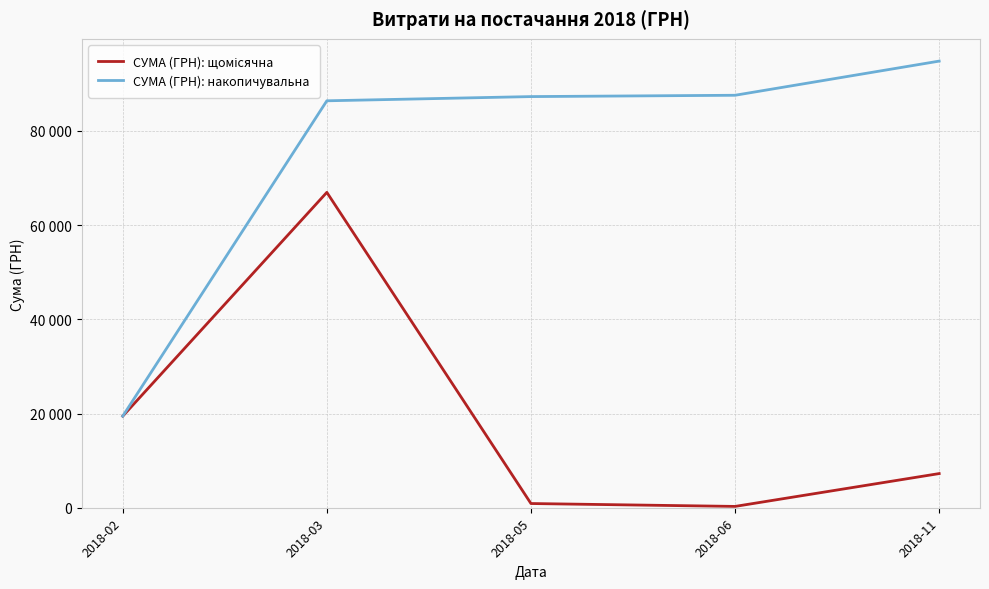

Rank the series by their average value, from lowest to highest.

СУМА (ГРН): щомісячна, СУМА (ГРН): накопичувальна